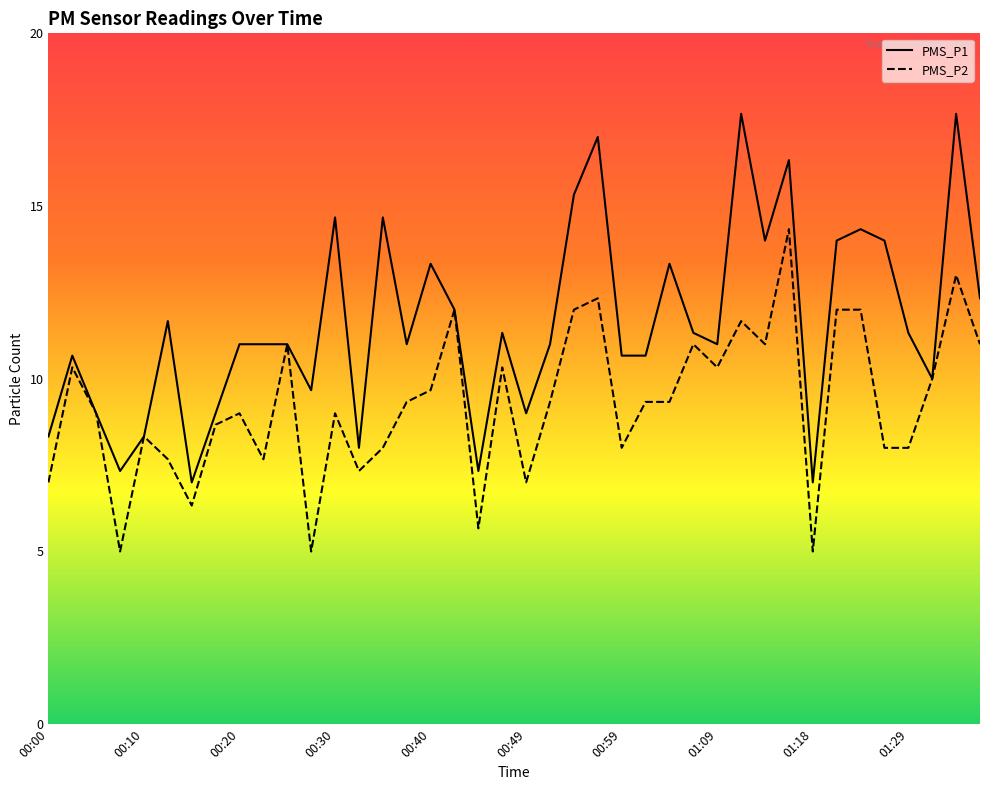

At which category does PMS_P1 reach its first local valley?

00:08